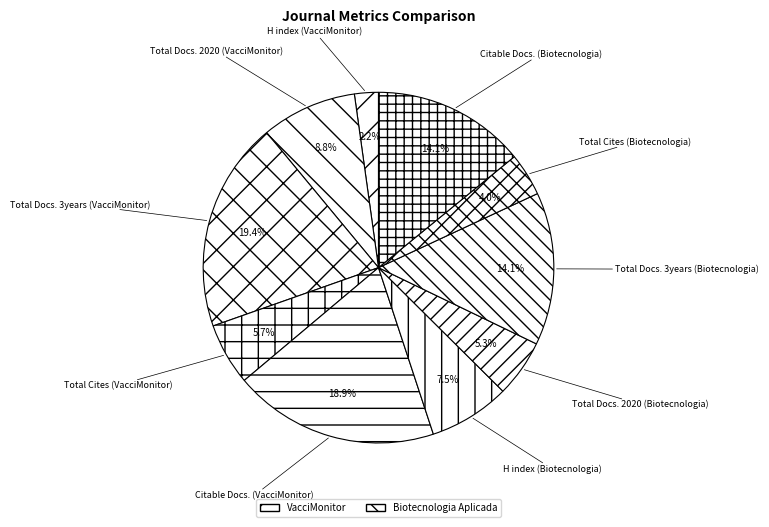

Does any single category account for the majority?

No